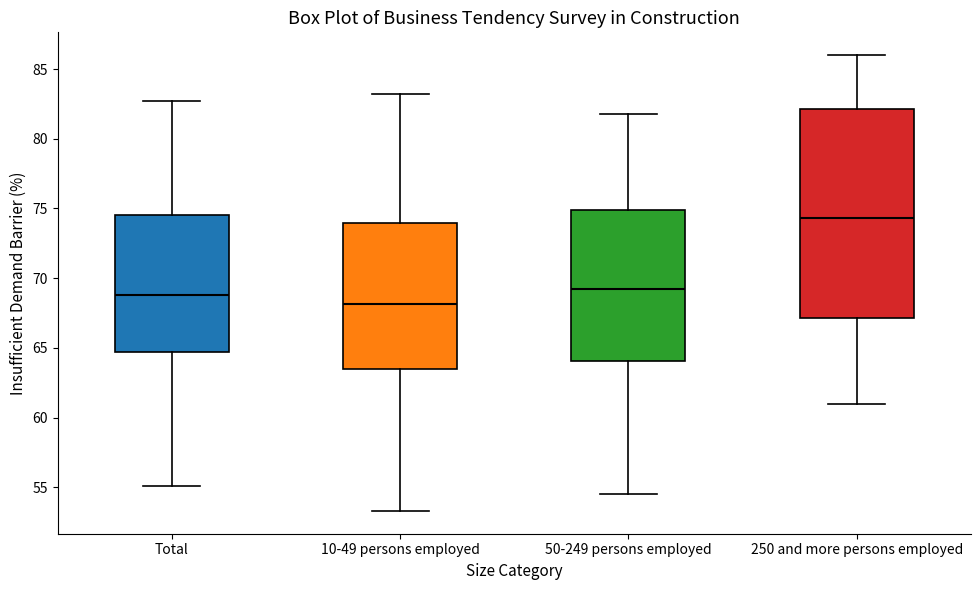

Reading left to right, transcribe this box plot: for each box, give where its median line is, the range the box spans, and where its two whiskers end, as read against the y-axis. The values are not printed on the chart, so give them approximately, as read against the axis.

Total: median 69.0, box 64.5 to 74.5, whiskers 55.0 to 82.5
10-49 persons employed: median 68.0, box 63.5 to 74.0, whiskers 53.5 to 83.0
50-249 persons employed: median 69.0, box 64.0 to 75.0, whiskers 54.5 to 82.0
250 and more persons employed: median 74.5, box 67.0 to 82.0, whiskers 61.0 to 86.0